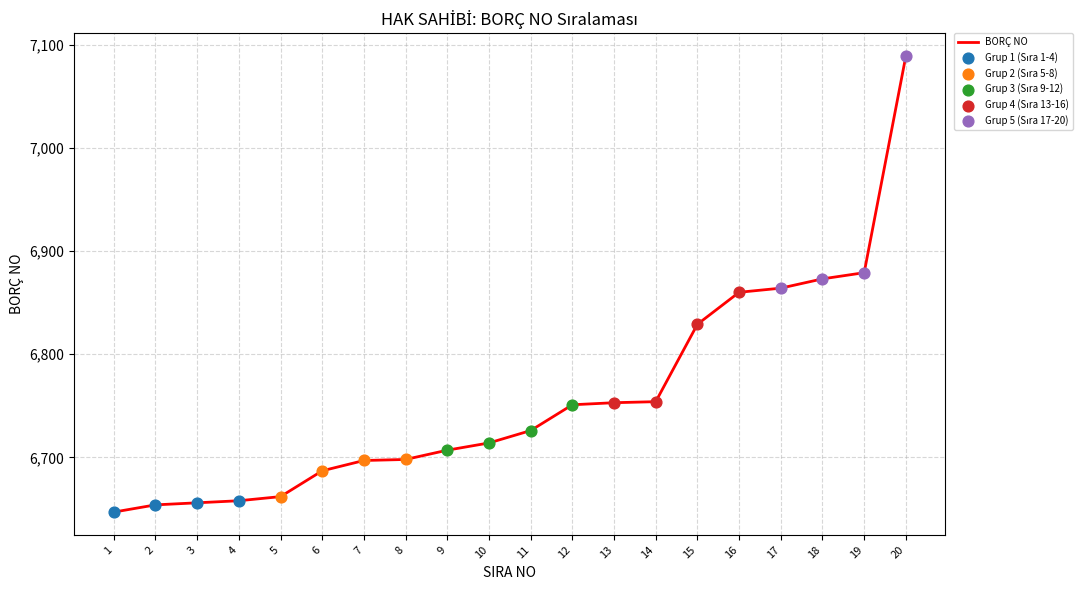

What is the change in value from 8 to 18?

+175